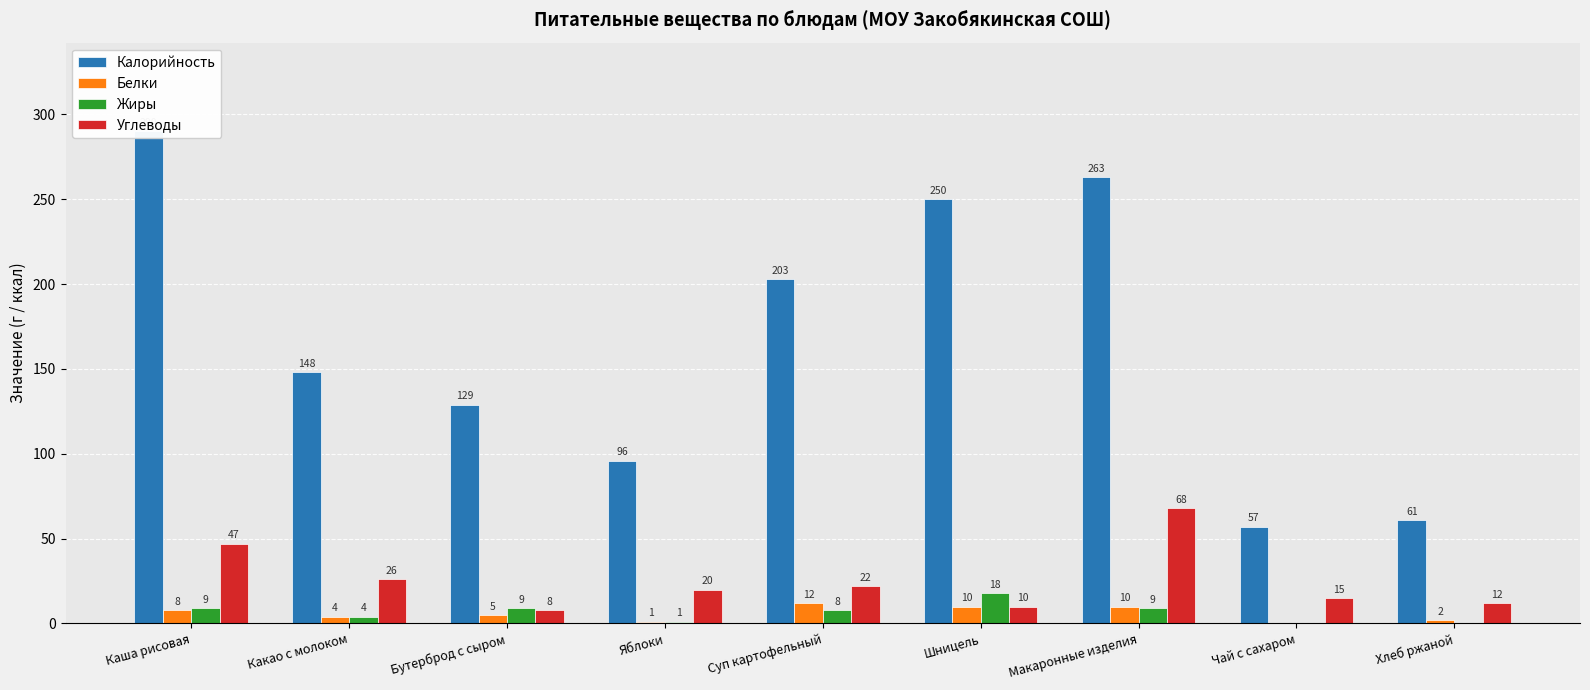

Reading right to left, list all the values displayed in this chart.

Калорийность: Хлеб ржаной=61	Чай с сахаром=57	Макаронные изделия=263	Шницель=250	Суп картофельный=203	Яблоки=96	Бутерброд с сыром=129	Какао с молоком=148	Каша рисовая=290
Белки: Хлеб ржаной=2	Чай с сахаром=0	Макаронные изделия=10	Шницель=10	Суп картофельный=12	Яблоки=1	Бутерброд с сыром=5	Какао с молоком=4	Каша рисовая=8
Жиры: Хлеб ржаной=0	Чай с сахаром=0	Макаронные изделия=9	Шницель=18	Суп картофельный=8	Яблоки=1	Бутерброд с сыром=9	Какао с молоком=4	Каша рисовая=9
Углеводы: Хлеб ржаной=12	Чай с сахаром=15	Макаронные изделия=68	Шницель=10	Суп картофельный=22	Яблоки=20	Бутерброд с сыром=8	Какао с молоком=26	Каша рисовая=47